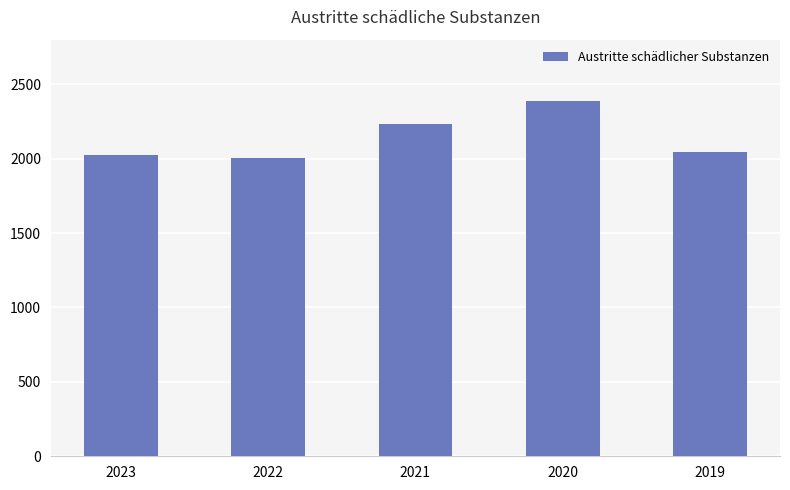

Between 2021 and 2022, which is larger?

2021